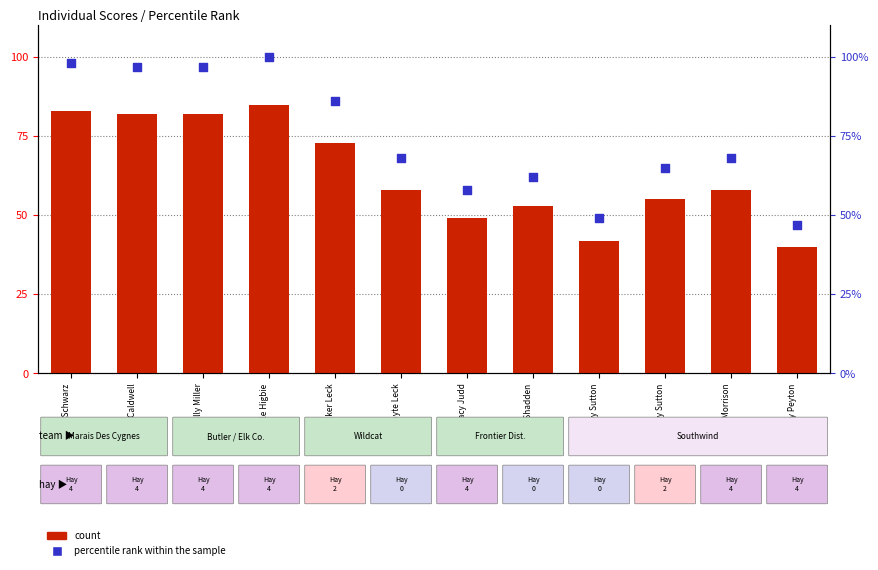

What are all the series names shown in the legend?

count, percentile rank within the sample